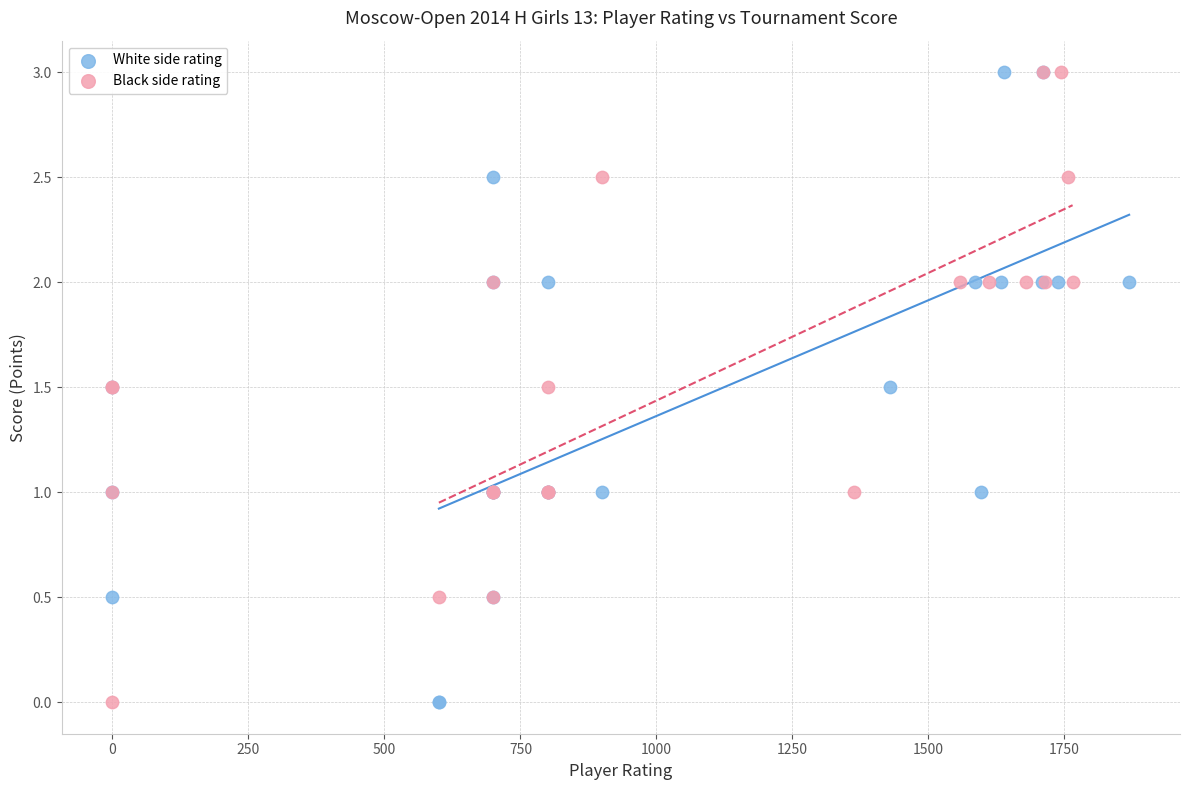

What are all the series names shown in the legend?

White side rating, Black side rating